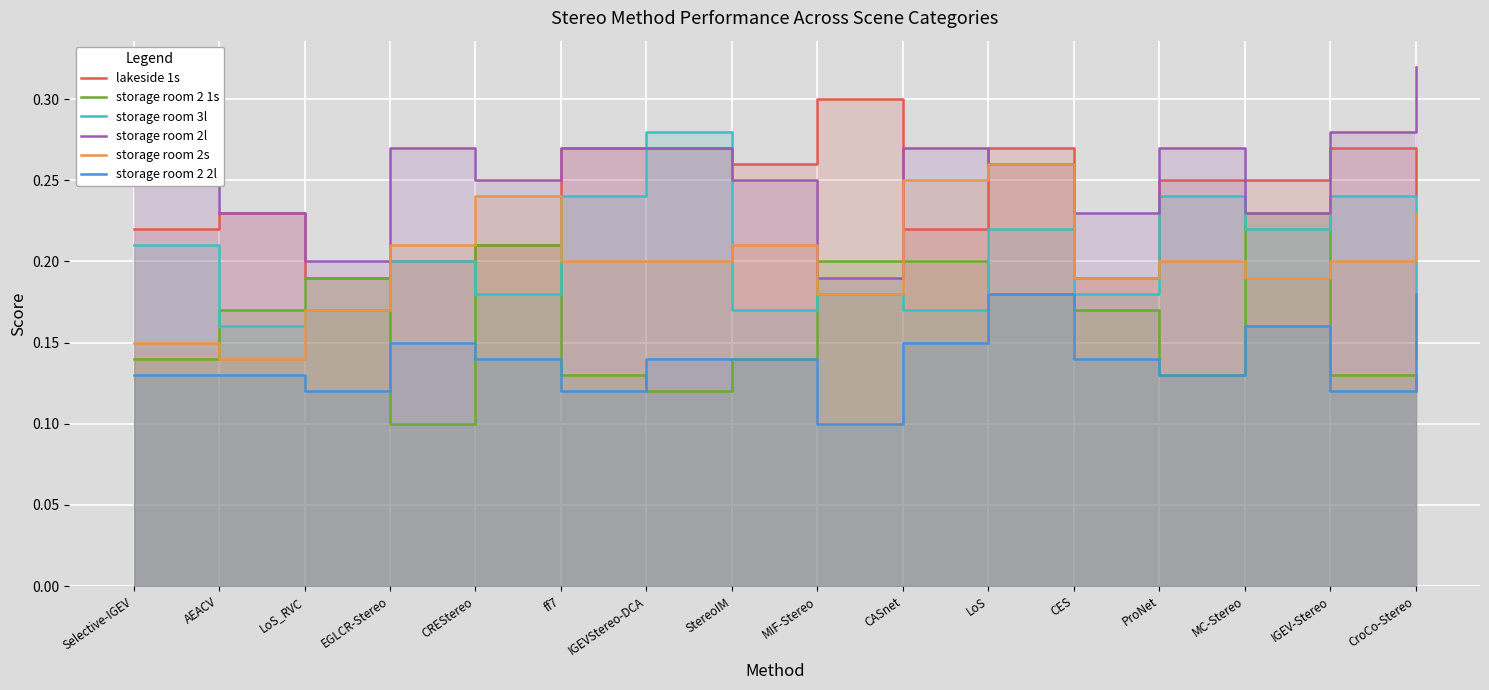

What is the average value of the storage room 2 2l series?

0.1